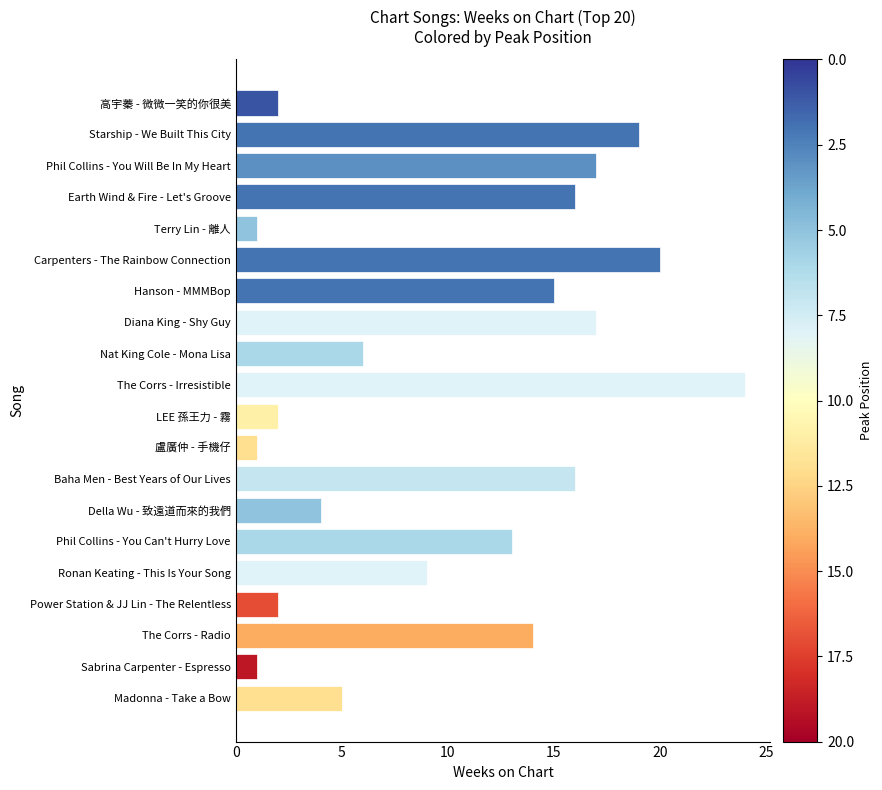

True or false: the data shows 2 at Power Station & JJ Lin - The Relentless.

True